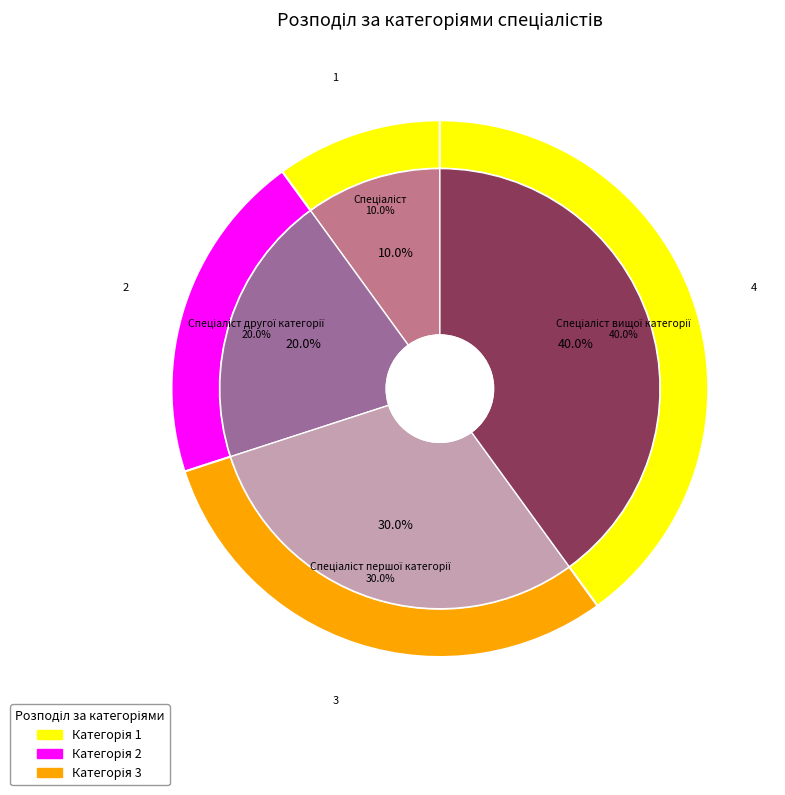

Approximately how many times larger is the value at Спеціаліст другої категорії compared to Спеціаліст вищої категорії?

0.5